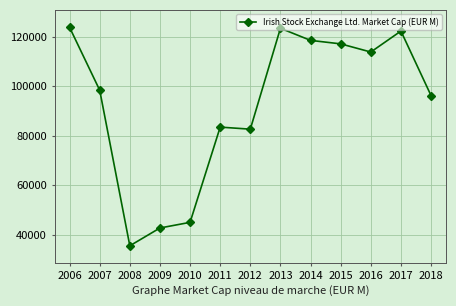

How many interior local peaks (higher than both neighbors) does the data have?

3